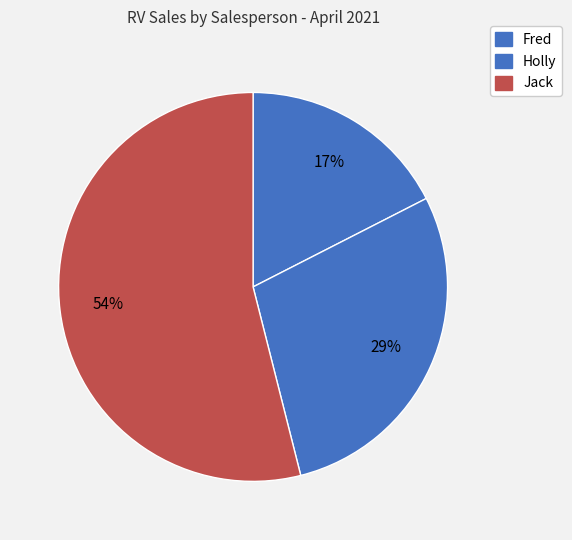

Which slice represents more than half of the pie?

Jack